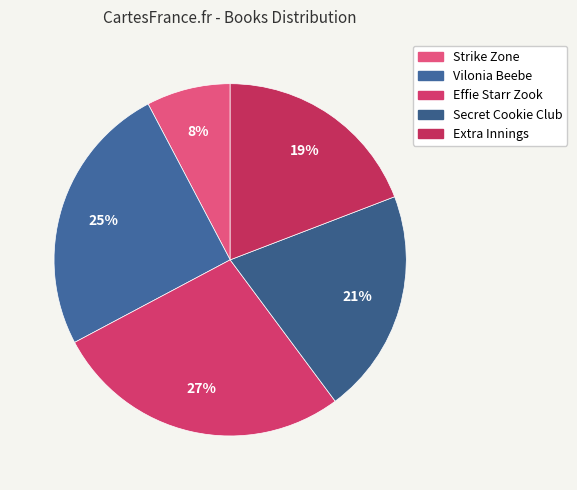

True or false: Strike Zone accounts for 13% of the total.

False